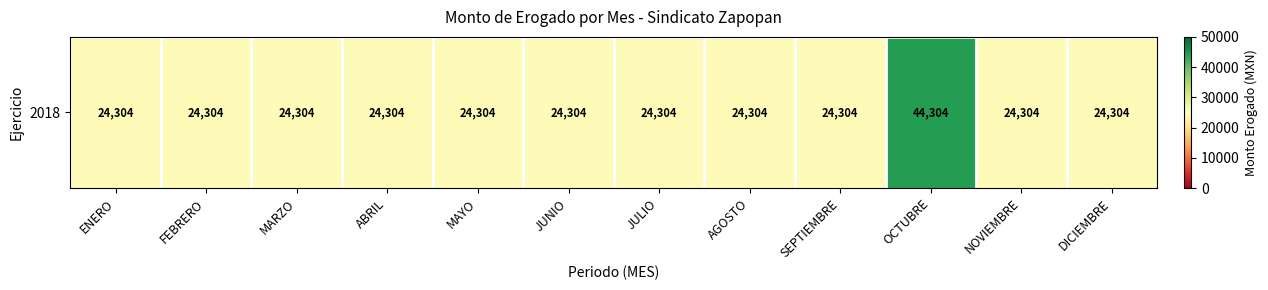

Where is the data nearest to the value 34304?

ENERO